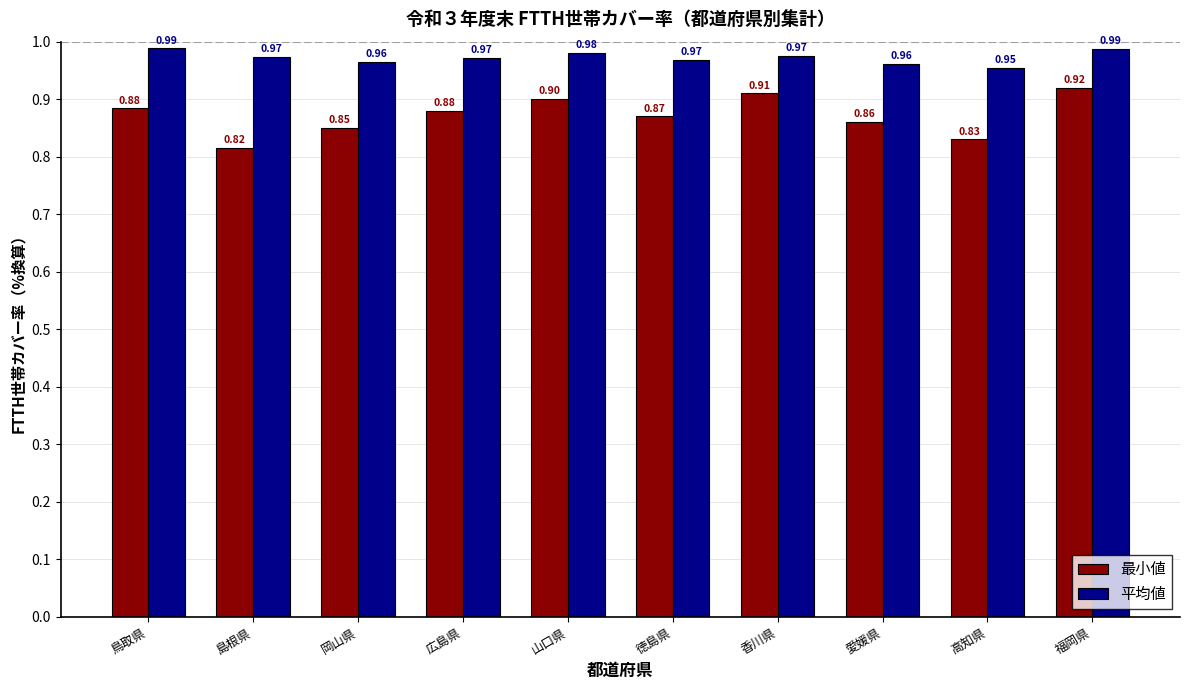

How many 平均値 values are between 0 and 1?

10